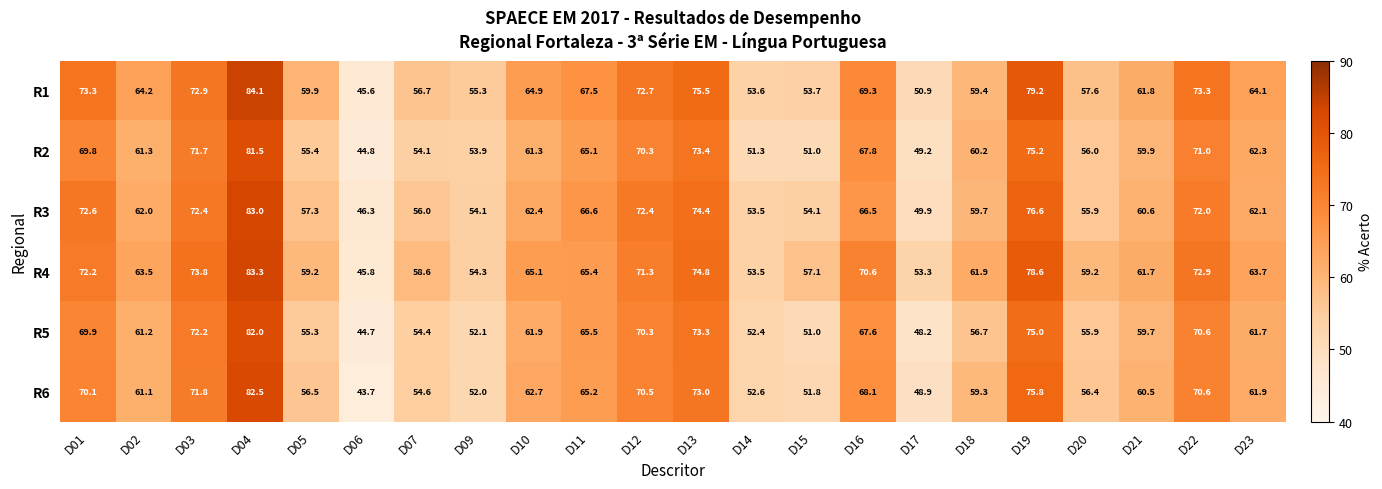

What is the minimum value shown in the chart?

43.7